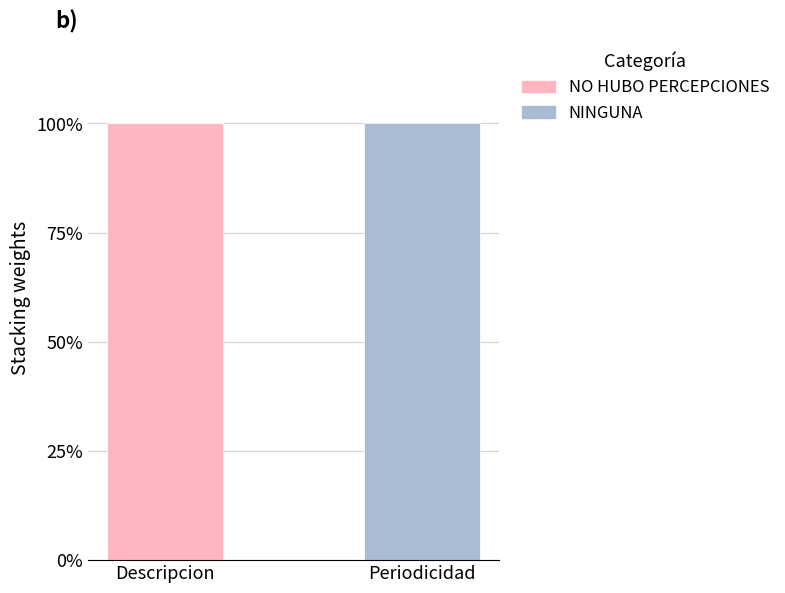

Are the bars grouped side by side (vs. stacked)?

No